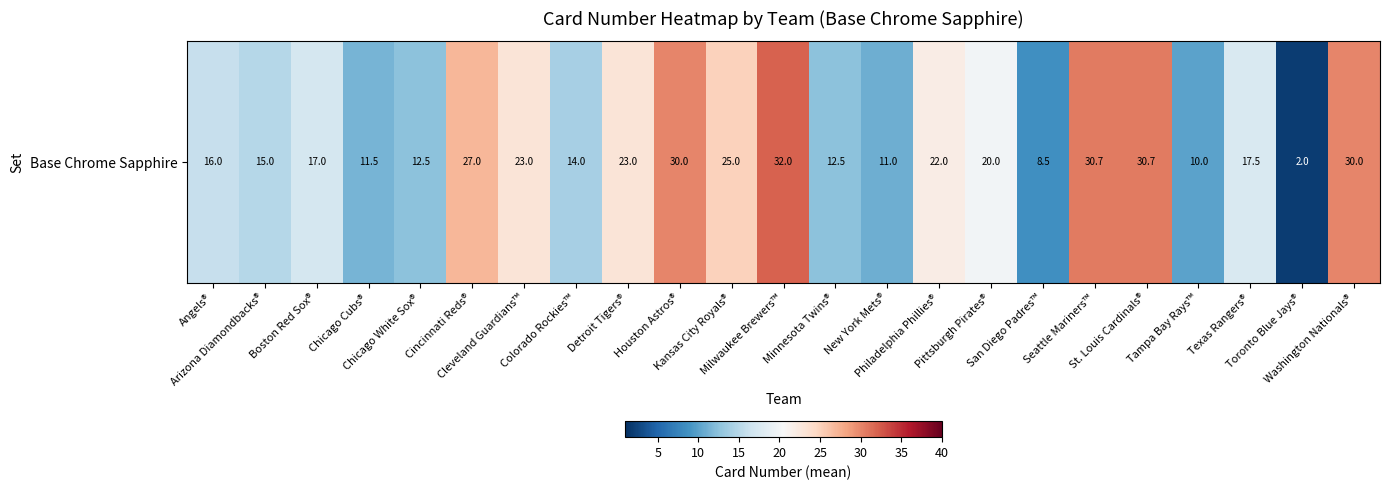

Rank the categories by value from lowest to highest.

Toronto Blue Jays®, San Diego Padres™, Tampa Bay Rays™, New York Mets®, Chicago Cubs®, Chicago White Sox®, Minnesota Twins®, Colorado Rockies™, Arizona Diamondbacks®, Angels®, Boston Red Sox®, Texas Rangers®, Pittsburgh Pirates®, Philadelphia Phillies®, Cleveland Guardians™, Detroit Tigers®, Kansas City Royals®, Cincinnati Reds®, Houston Astros®, Washington Nationals®, Seattle Mariners™, St. Louis Cardinals®, Milwaukee Brewers™